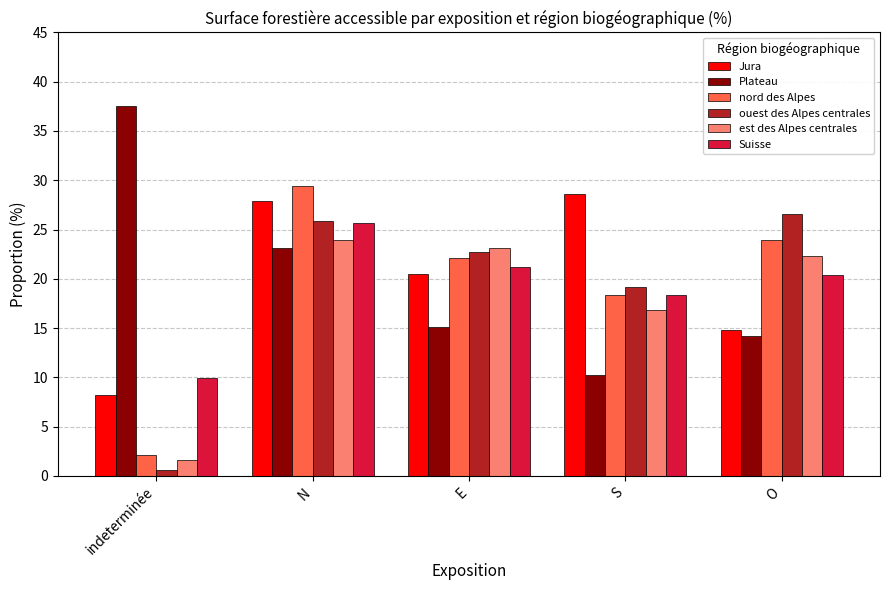

How many values in the nord des Alpes series are below 22?

2